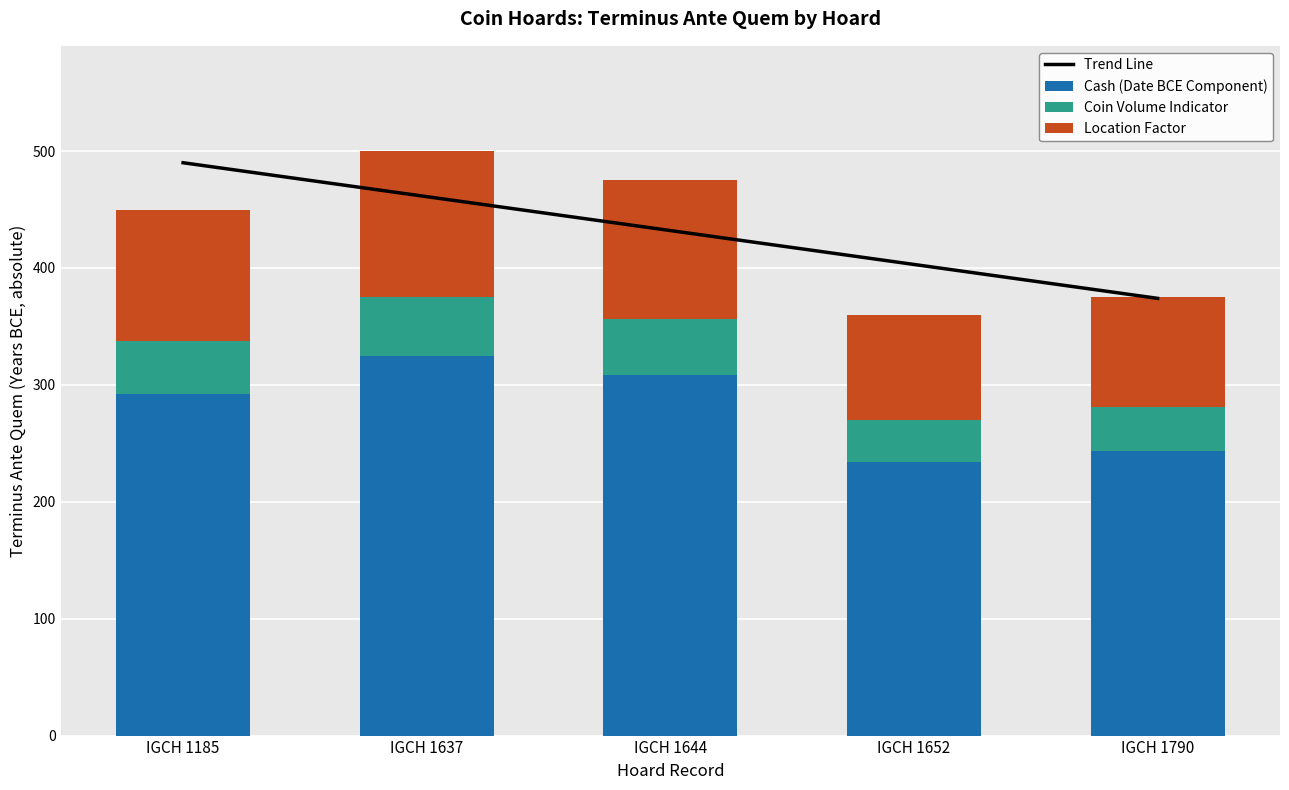

At which label does Coin Volume Indicator first exceed 45?

IGCH 1637